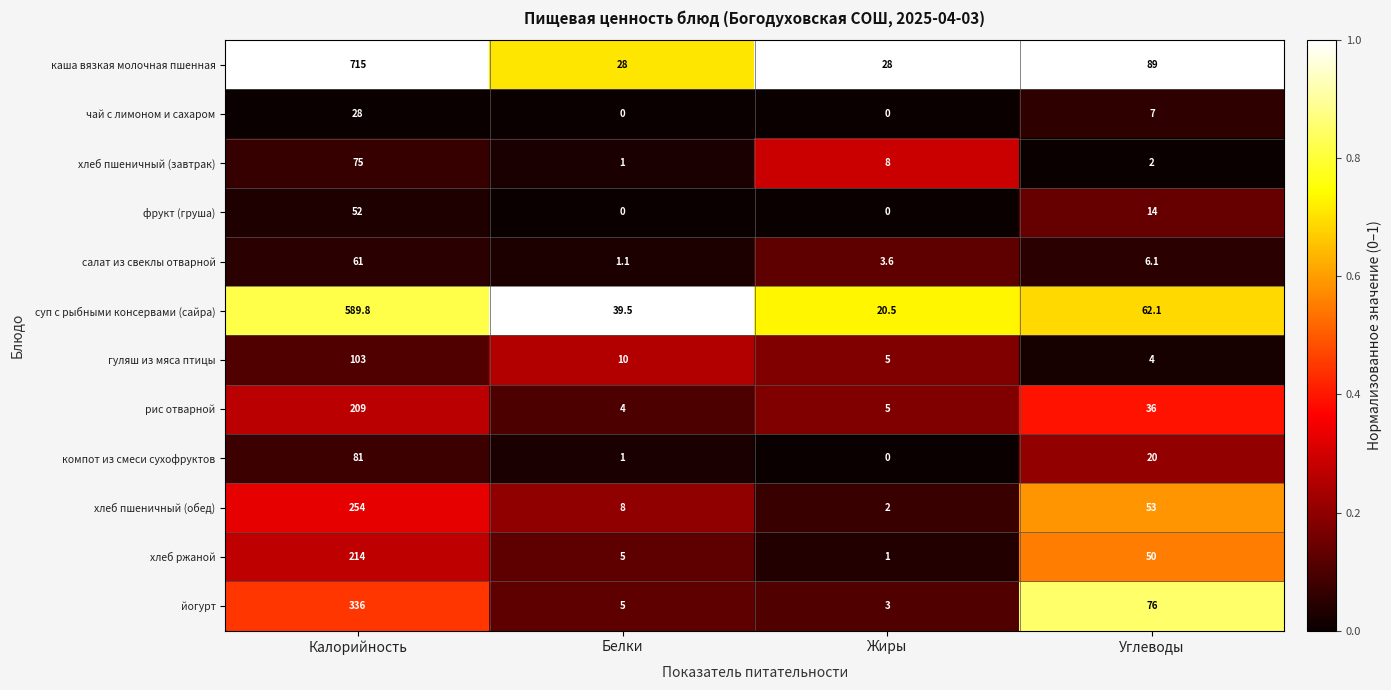

Which series changed the most between Белки and Углеводы?

йогурт